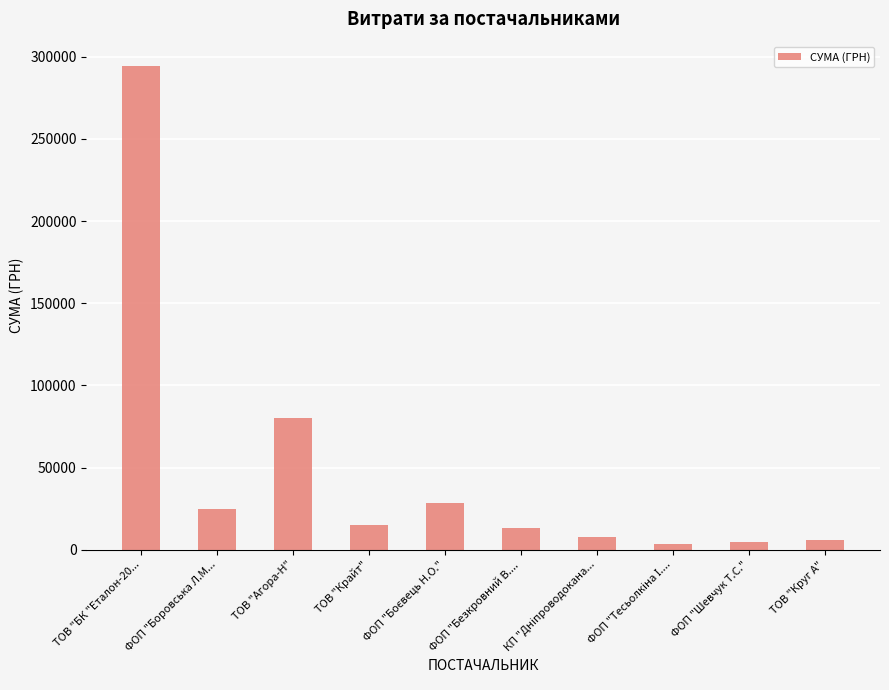

True or false: the data shows 80147.5 at ТОВ "Агора-Н".

True